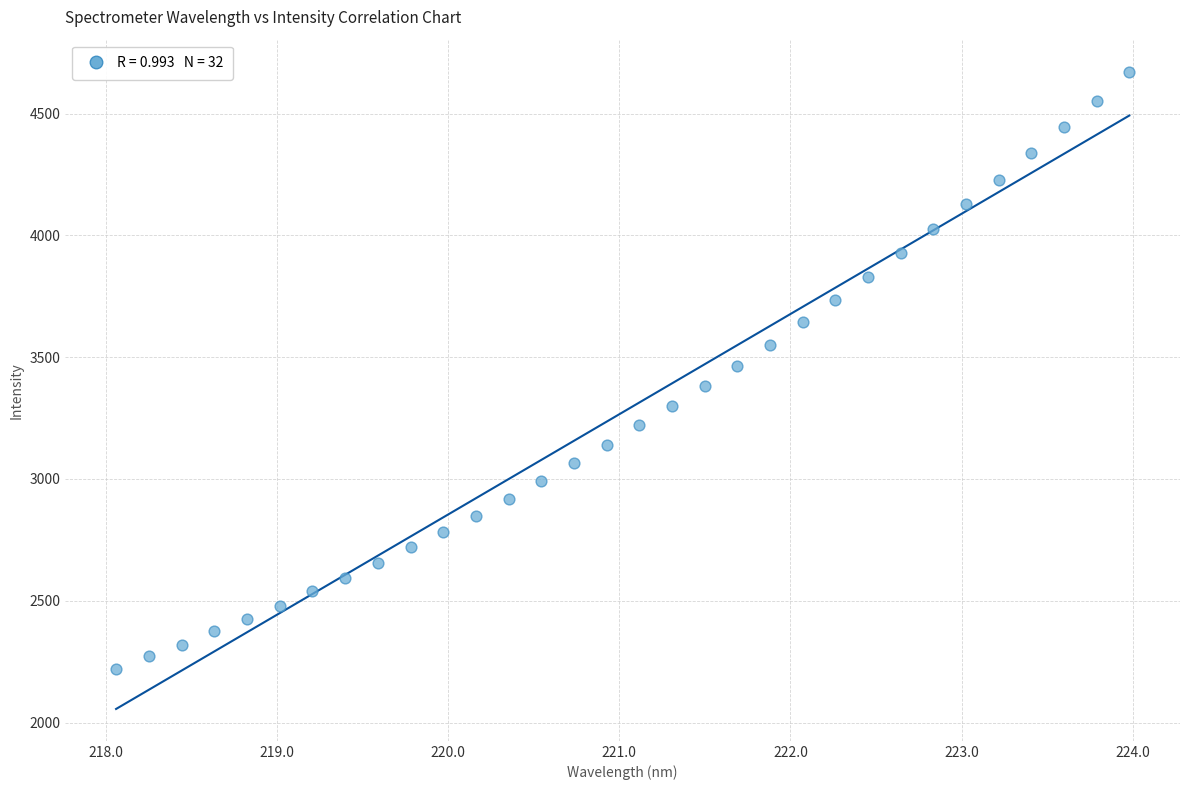

What is the range of X values (max minus min)?

5.9